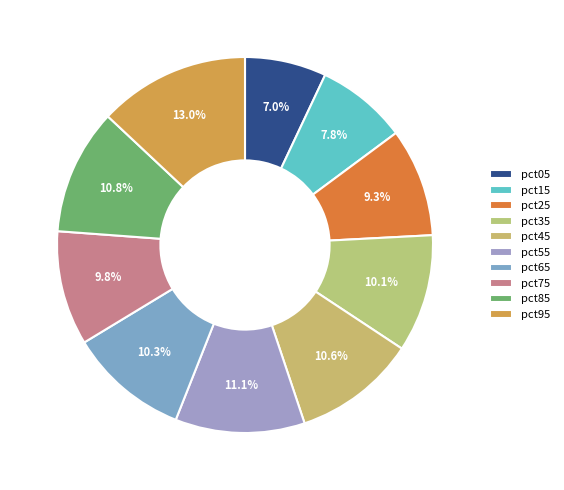

To the nearest percent, what portion does pct85 represent?

11%